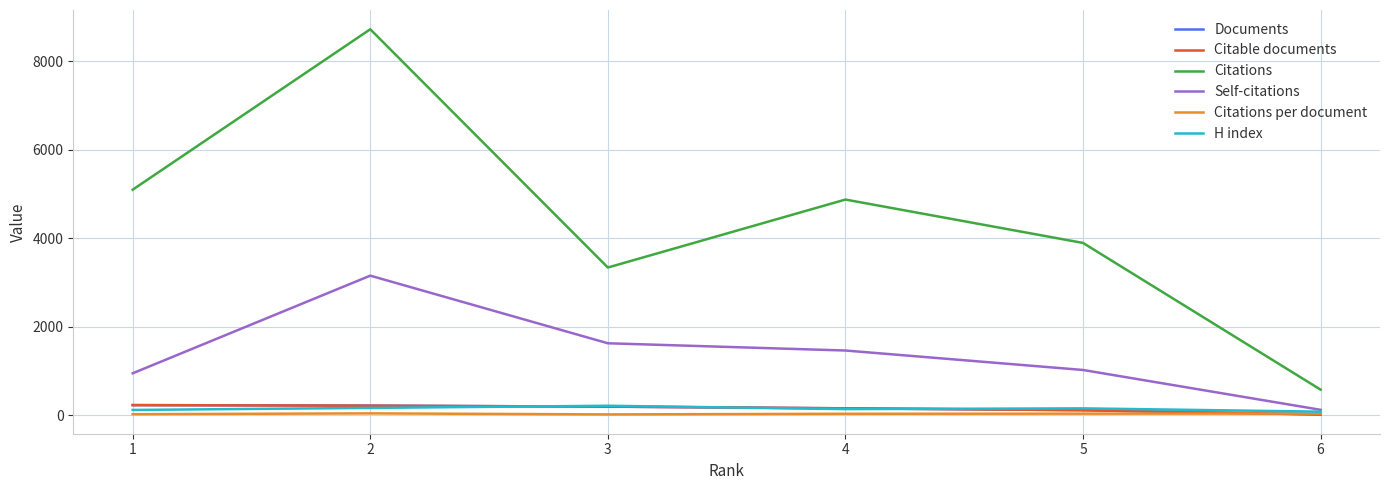

Does the chart have visible grid lines?

Yes